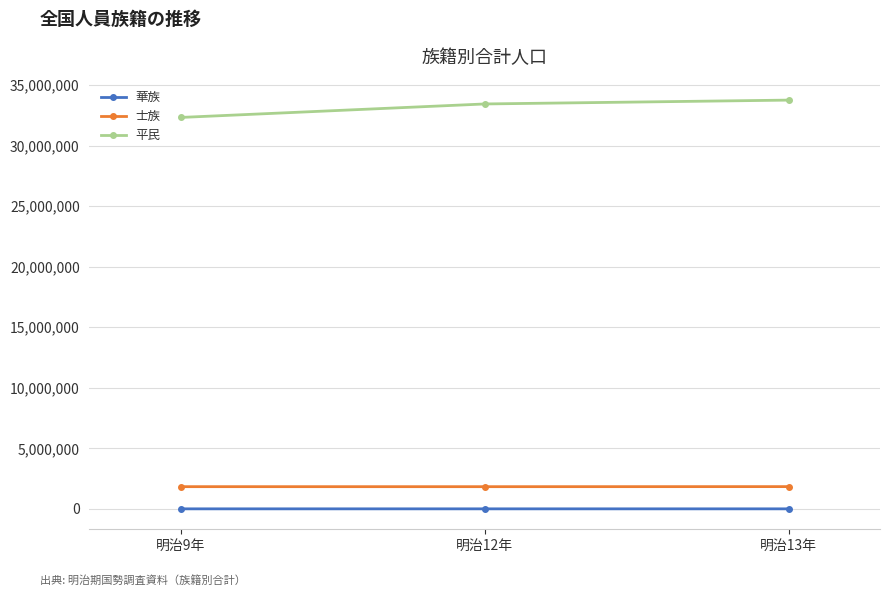

How many data points in 平民 are less than 33447196?

1